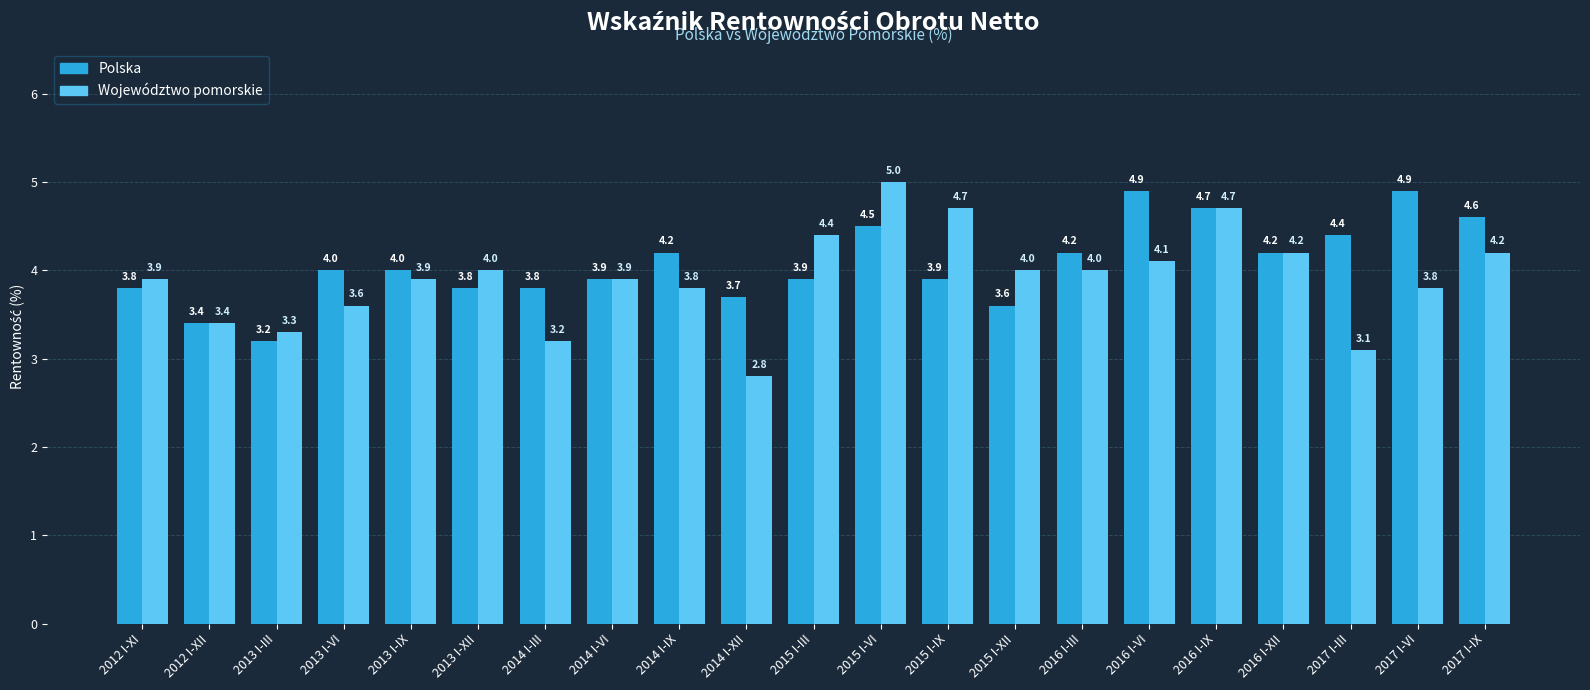

How many data points in Województwo pomorskie are less than 3?

1